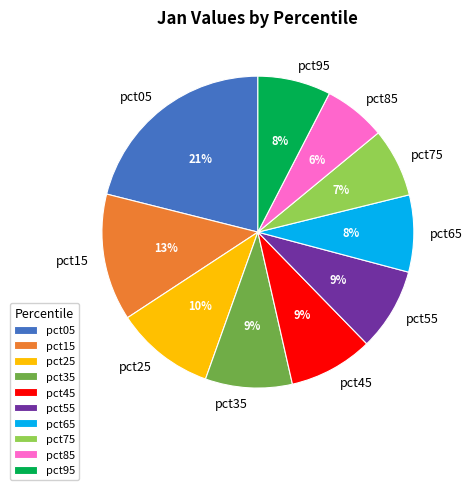

True or false: pct75 accounts for 7% of the total.

True